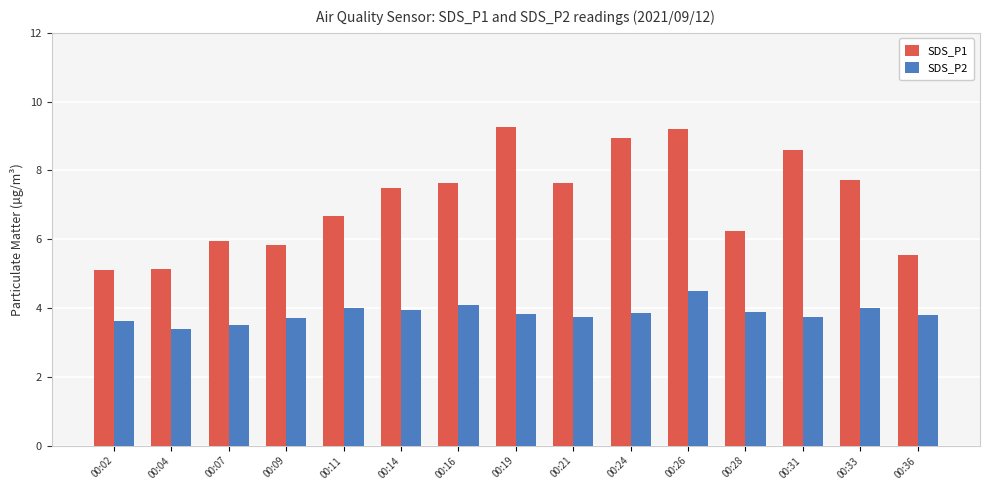

What is the minimum value shown in the chart?

3.4